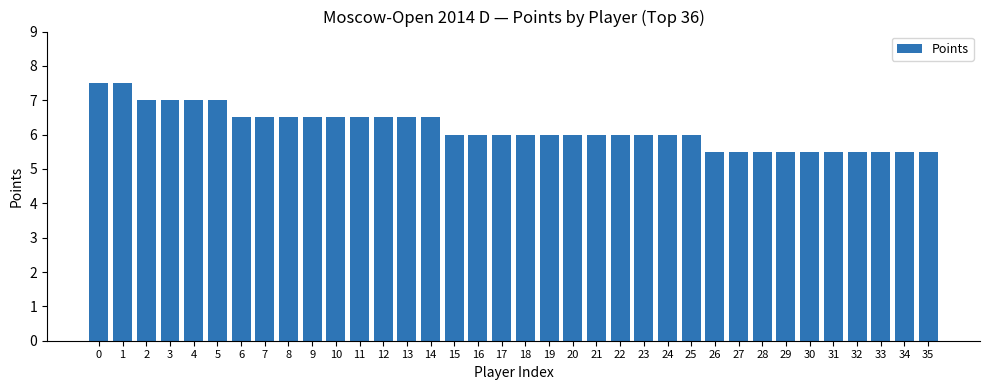

Approximately how many times larger is the value at 13 compared to 5?

0.9